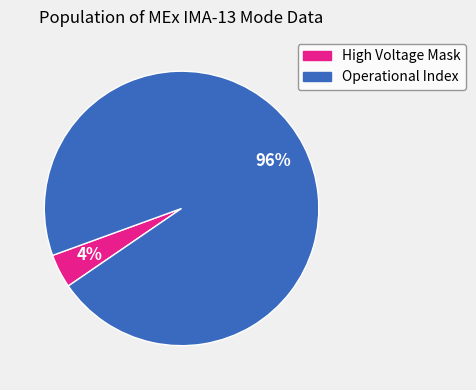

Is it true that Operational Index is 96% of the pie?

True